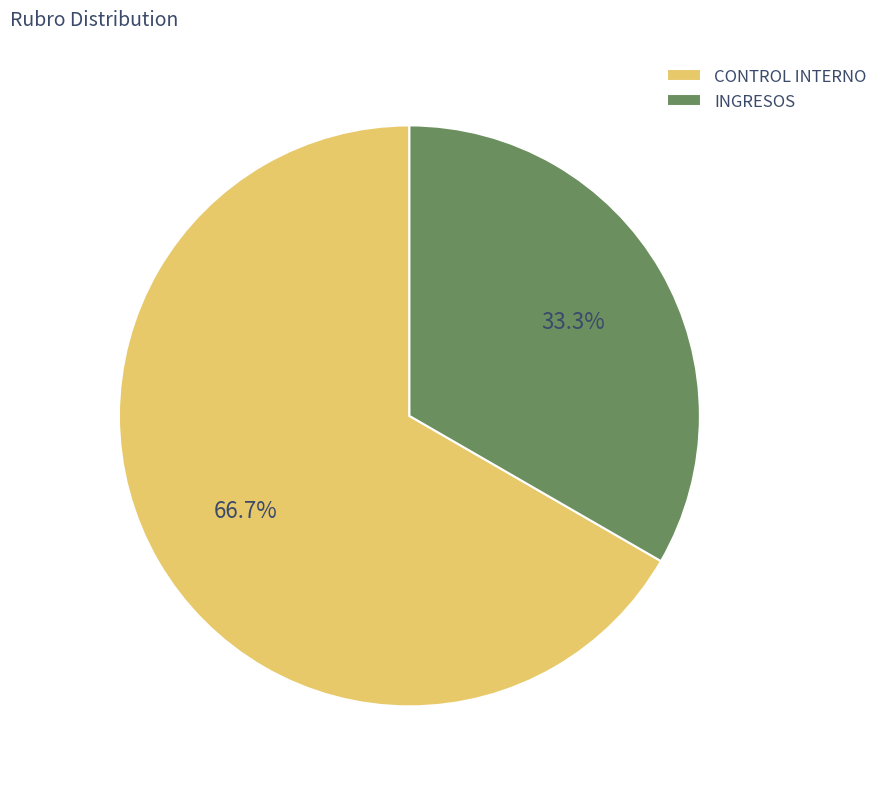

What percentage is NOT represented by INGRESOS?

66.7%